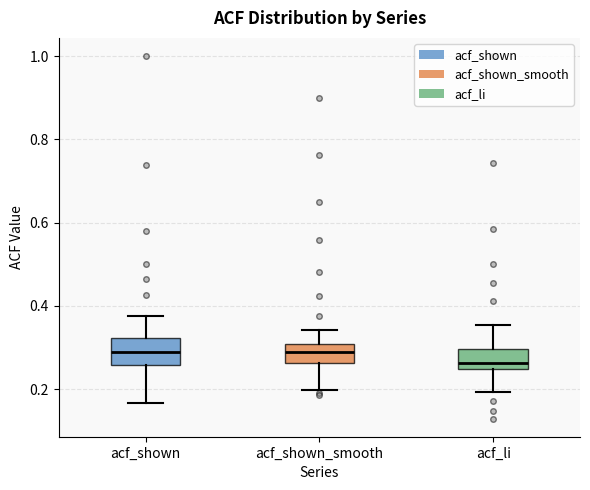

Reading left to right, transcribe this box plot: for each box, give where its median line is, the range the box spans, and where its two whiskers end, as read against the y-axis. The values are not printed on the chart, so give them approximately, as read against the axis.

acf_shown: median 0.28, box 0.26 to 0.32, whiskers 0.16 to 0.38
acf_shown_smooth: median 0.30 (inside the box), box 0.26 to 0.30, whiskers 0.20 to 0.34
acf_li: median 0.26, box 0.24 to 0.30, whiskers 0.20 to 0.36